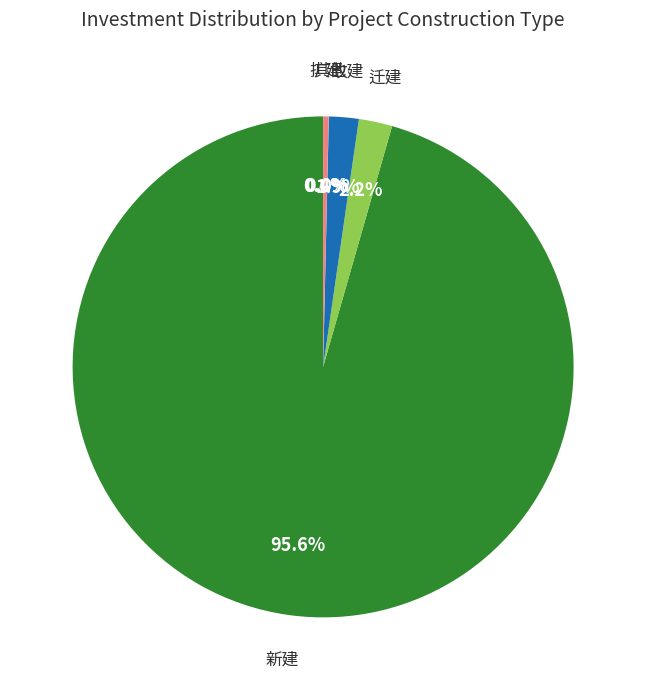

Is there any slice that represents more than half of the pie?

Yes